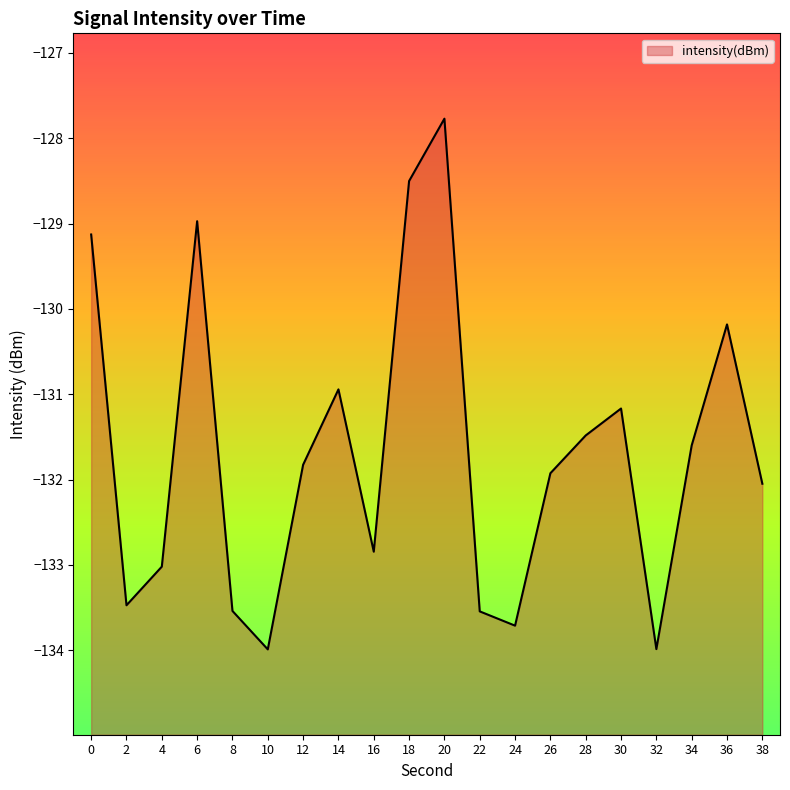

Does the chart display data point markers on the line(s)?

No